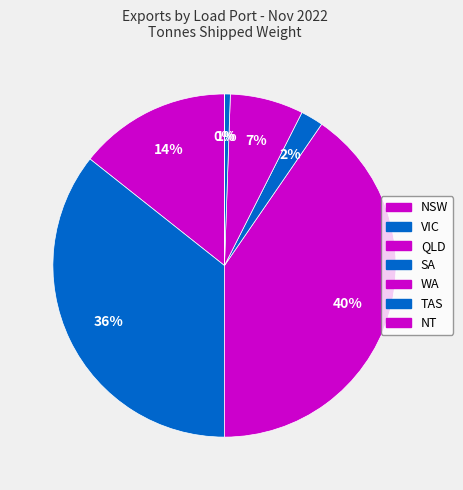

To the nearest percent, what portion does SA represent?

2%